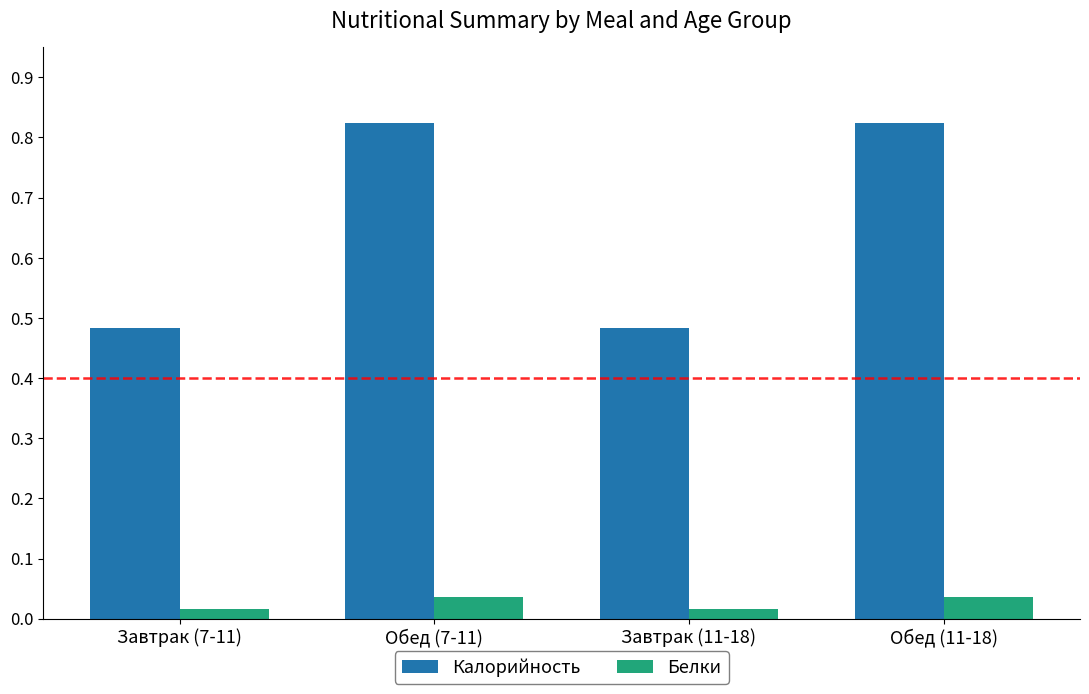

What is the sum of all Белки values?

106.2